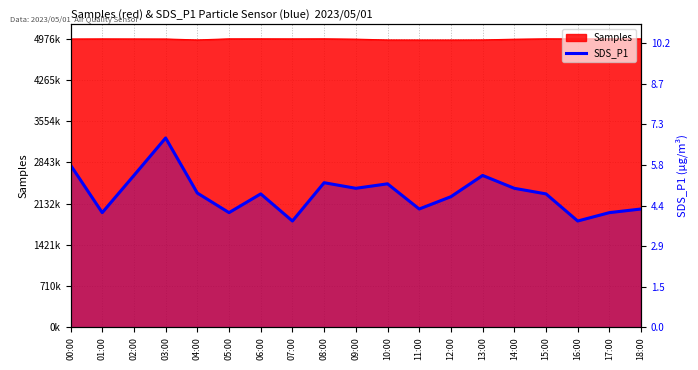

What is the difference between the values at 01:00 and 07:00?

0.3